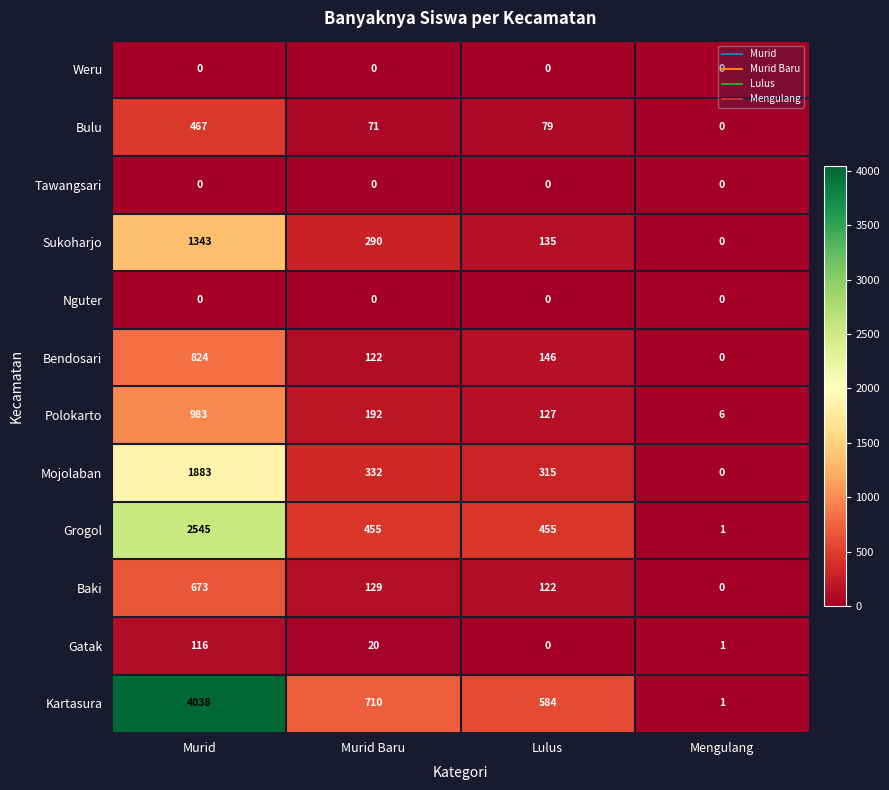

The Nguter series shows 0 at Mengulang. True or false?

True